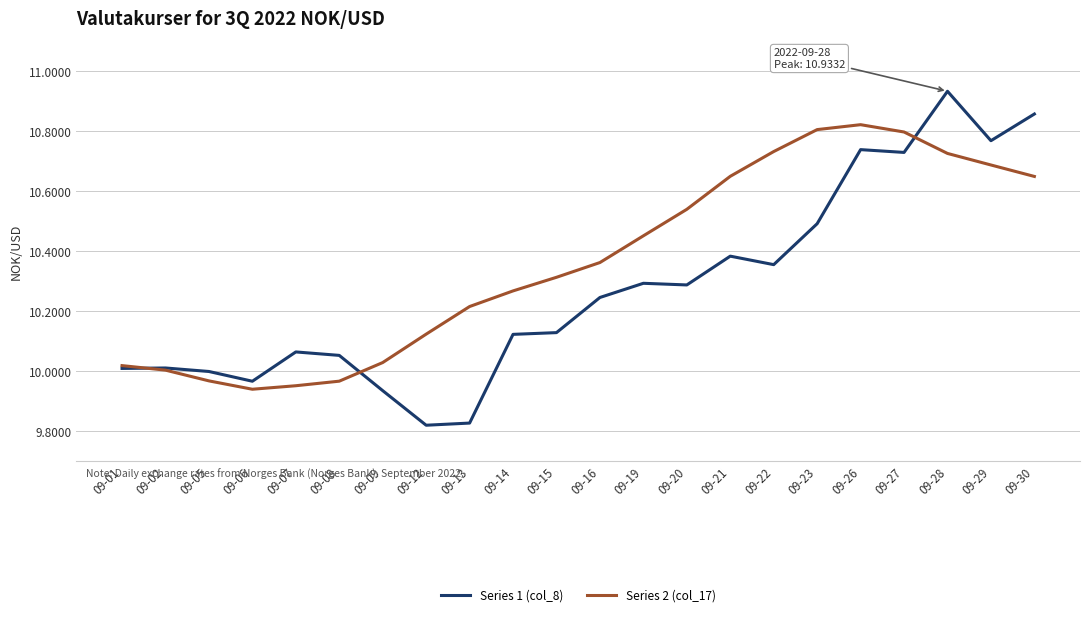

What is the total value across all series at 09-30?

21.5